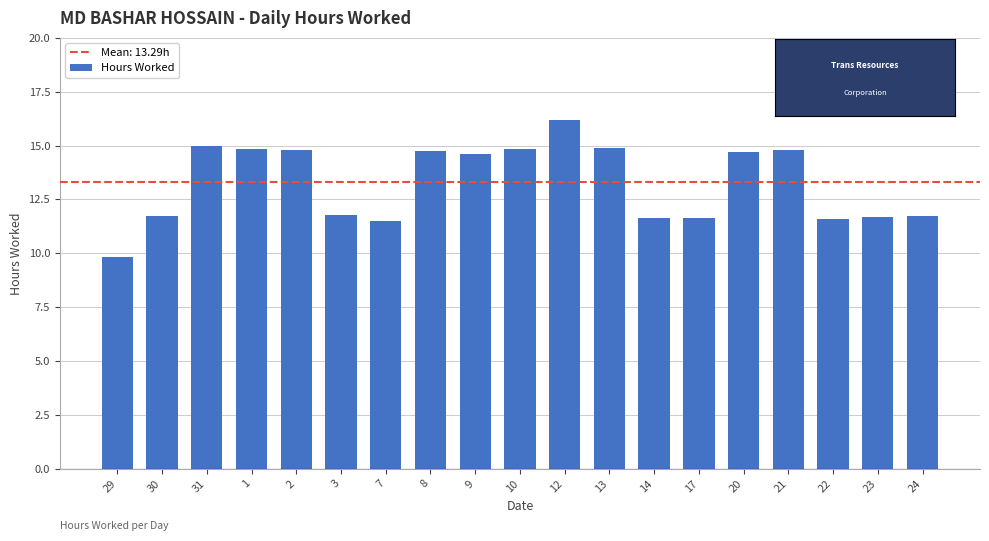

Where does the data first go above 14?

31